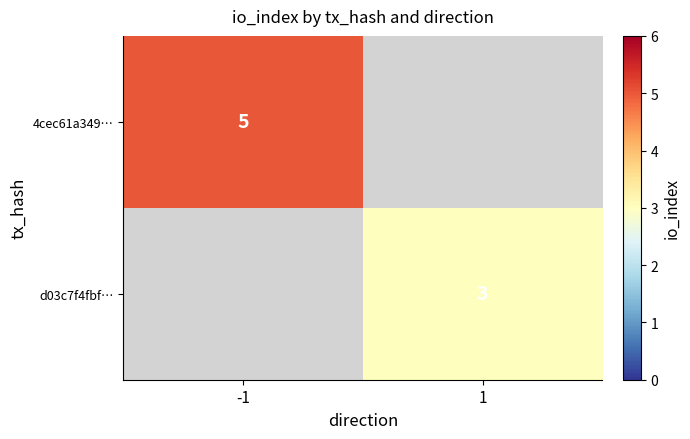

Count the number of categories in the chart.

2